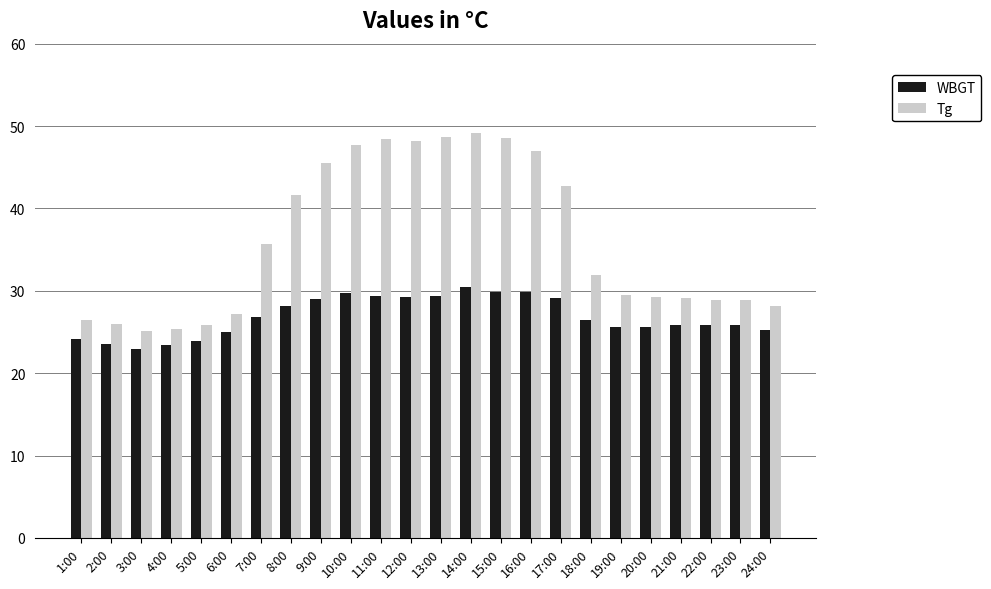

True or false: Tg has a value of 32.8 at 14:00.

False